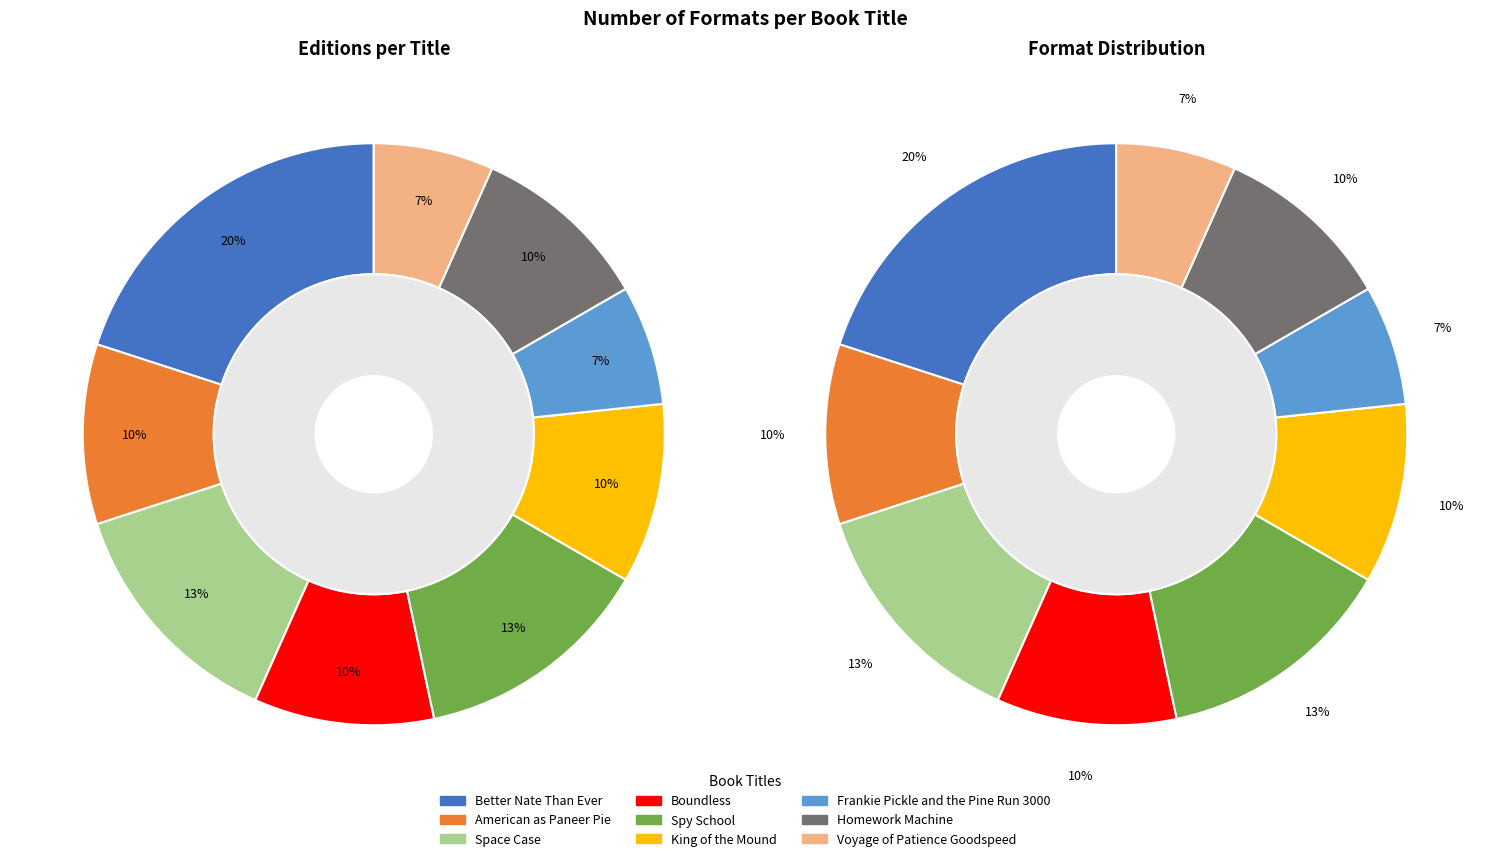

What is the largest slice in the pie chart?

Better Nate Than Ever